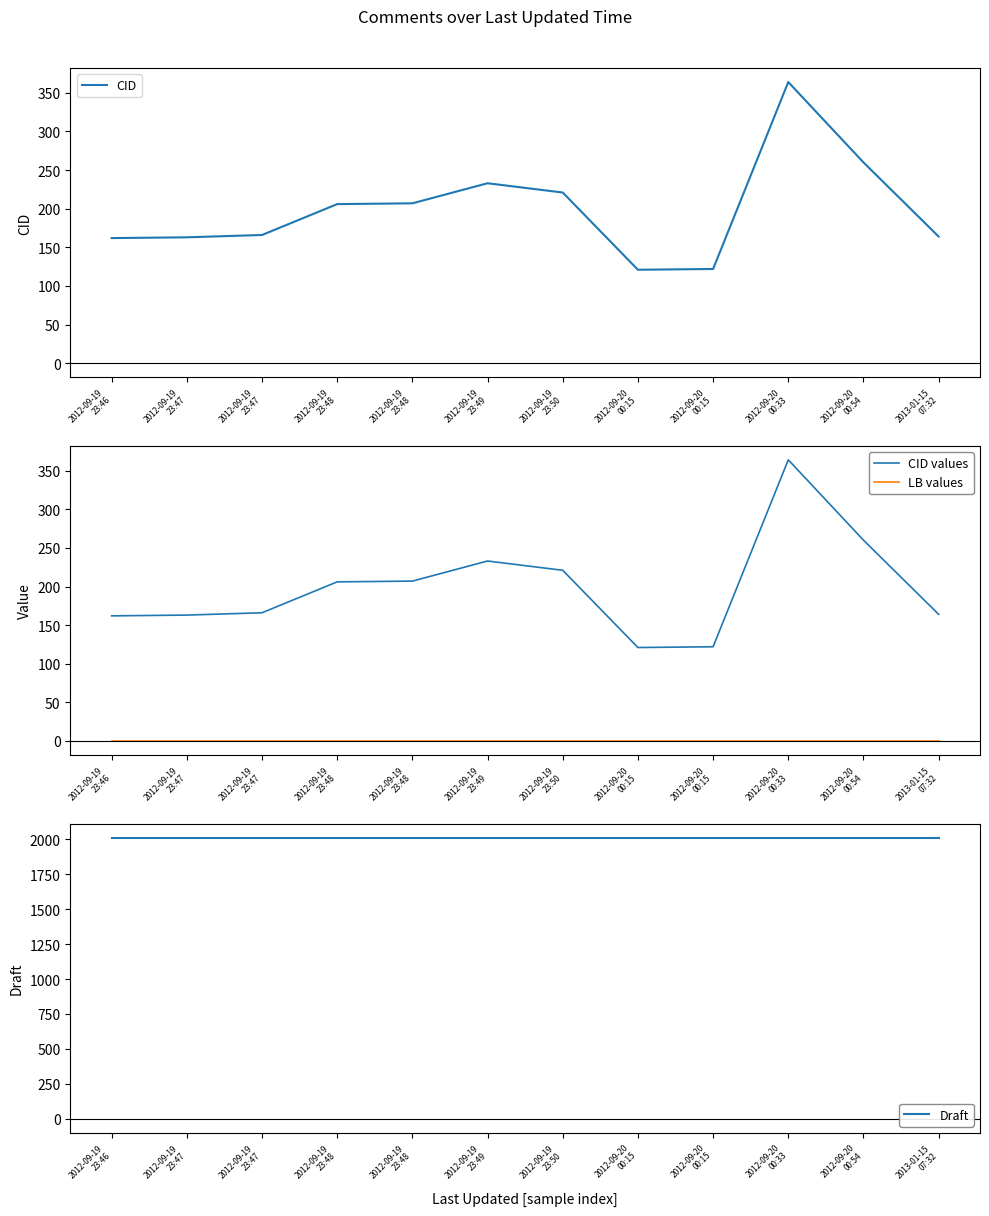

Reading left to right, transcribe all the data shown in this chart.

CID: 2012-09-19
23:46=162	2012-09-19
23:47=163	2012-09-19
23:47=166	2012-09-19
23:48=206	2012-09-19
23:48=207	2012-09-19
23:49=233	2012-09-19
23:50=221	2012-09-20
00:15=121	2012-09-20
00:15=122	2012-09-20
00:33=364	2012-09-20
00:54=260	2013-01-15
07:32=164
CID values: 2012-09-19
23:46=162	2012-09-19
23:47=163	2012-09-19
23:47=166	2012-09-19
23:48=206	2012-09-19
23:48=207	2012-09-19
23:49=233	2012-09-19
23:50=221	2012-09-20
00:15=121	2012-09-20
00:15=122	2012-09-20
00:33=364	2012-09-20
00:54=260	2013-01-15
07:32=164
LB values: 2012-09-19
23:46=0	2012-09-19
23:47=0	2012-09-19
23:47=0	2012-09-19
23:48=0	2012-09-19
23:48=0	2012-09-19
23:49=0	2012-09-19
23:50=0	2012-09-20
00:15=0	2012-09-20
00:15=0	2012-09-20
00:33=0	2012-09-20
00:54=0	2013-01-15
07:32=0
Draft: 2012-09-19
23:46=2012	2012-09-19
23:47=2012	2012-09-19
23:47=2012	2012-09-19
23:48=2012	2012-09-19
23:48=2012	2012-09-19
23:49=2012	2012-09-19
23:50=2012	2012-09-20
00:15=2012	2012-09-20
00:15=2012	2012-09-20
00:33=2012	2012-09-20
00:54=2012	2013-01-15
07:32=2012